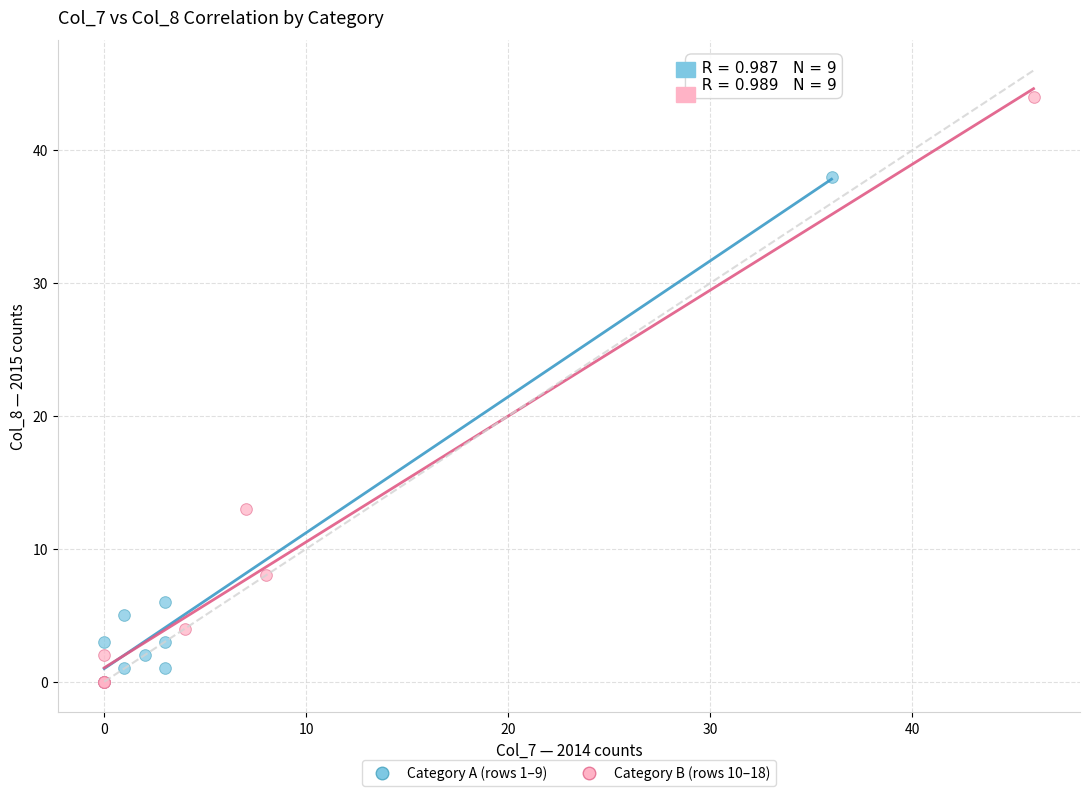

Which series reaches the maximum Y coordinate?

Category B (rows 10–18)